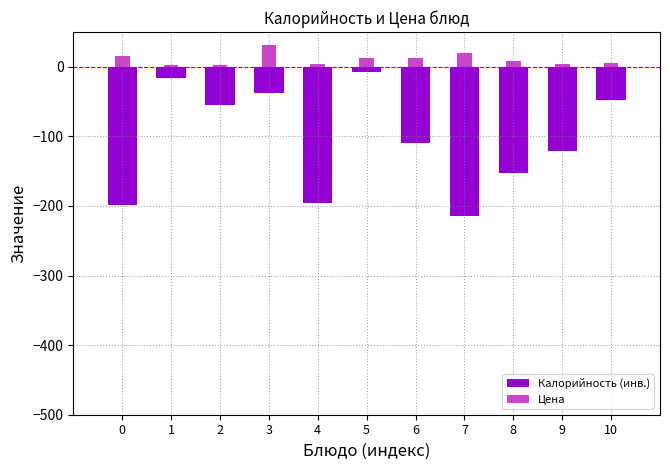

How many categories are shown in the chart?

11